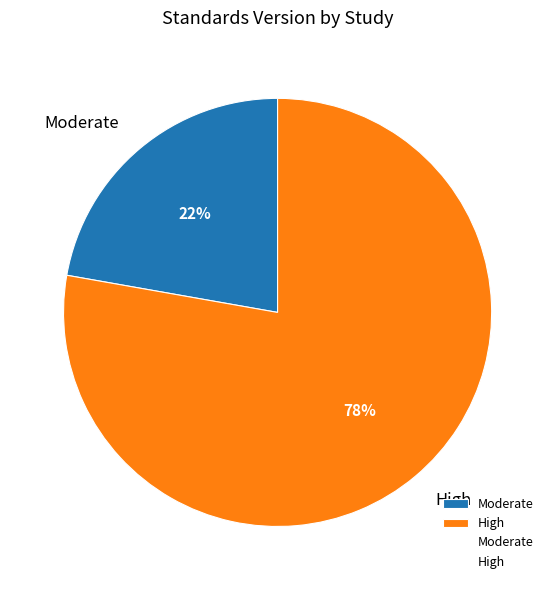

Rank the categories by value from lowest to highest.

Moderate, High